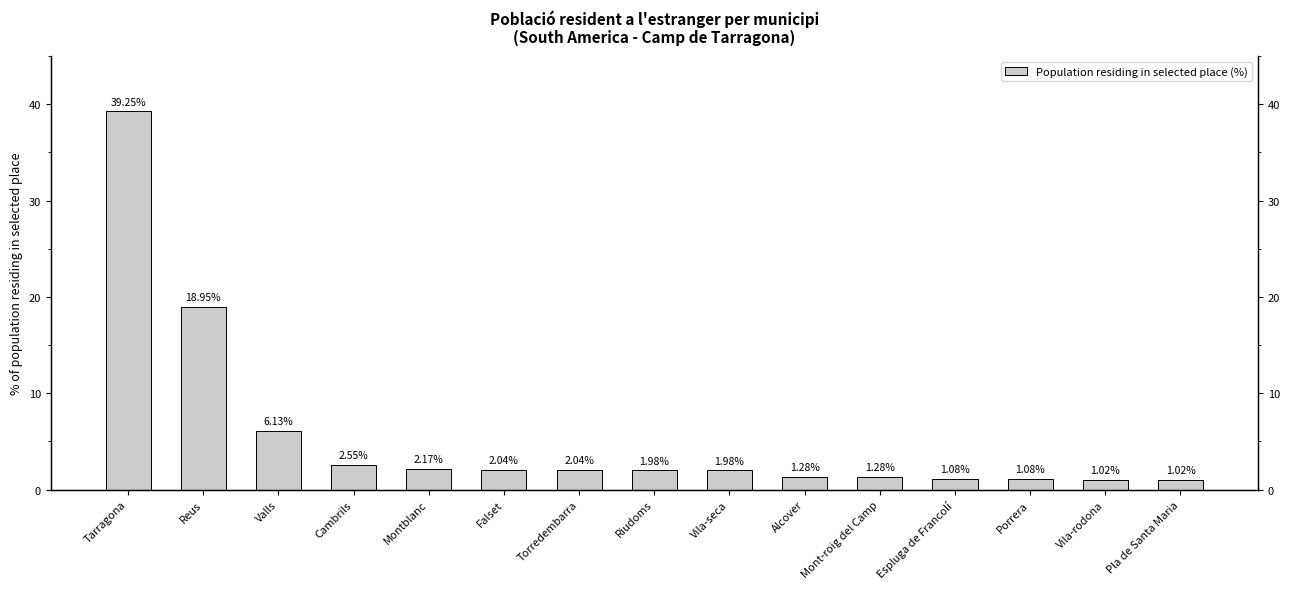

List the labels in order of value, largest first.

Tarragona, Reus, Valls, Cambrils, Montblanc, Falset, Torredembarra, Riudoms, Vila-seca, Alcover, Mont-roig del Camp, Espluga de Francolí, Porrera, Vila-rodona, Pla de Santa Maria